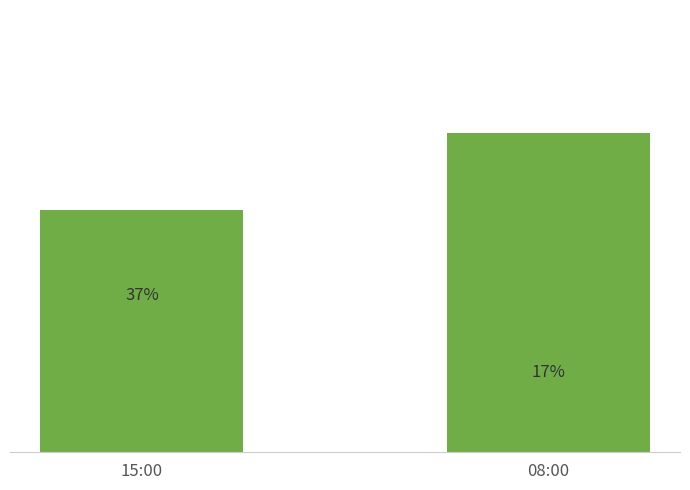

How many Tenperartura (ºC) values are between 17 and 37?

2